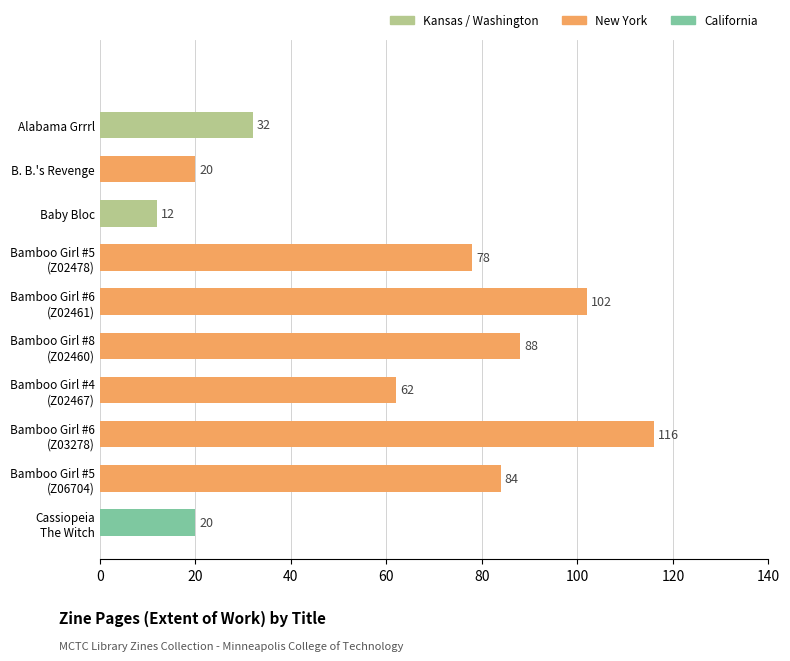

What is the difference between the maximum and minimum values?

104